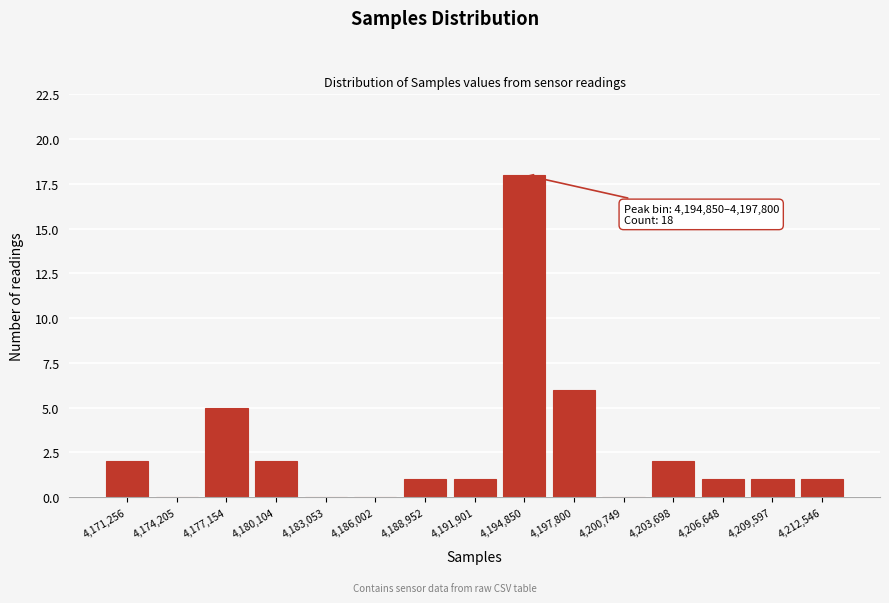

Reading right to left, list all the values displayed in this chart.

4,212,546=1	4,209,597=1	4,206,648=1	4,203,698=2	4,200,749=0	4,197,800=6	4,194,850=18	4,191,901=1	4,188,952=1	4,186,002=0	4,183,053=0	4,180,104=2	4,177,154=5	4,174,205=0	4,171,256=2